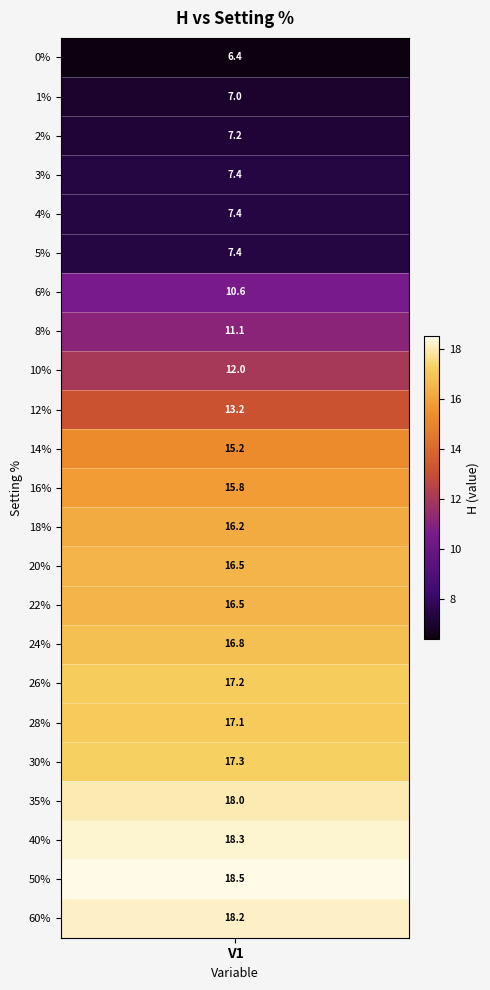

Reading left to right, transcribe all the data shown in this chart.

6.4	7.0	7.2	7.4	7.4	7.4	10.6	11.1	12.0	13.2	15.2	15.8	16.2	16.5	16.5	16.8	17.2	17.1	17.3	18.0	18.3	18.5	18.2